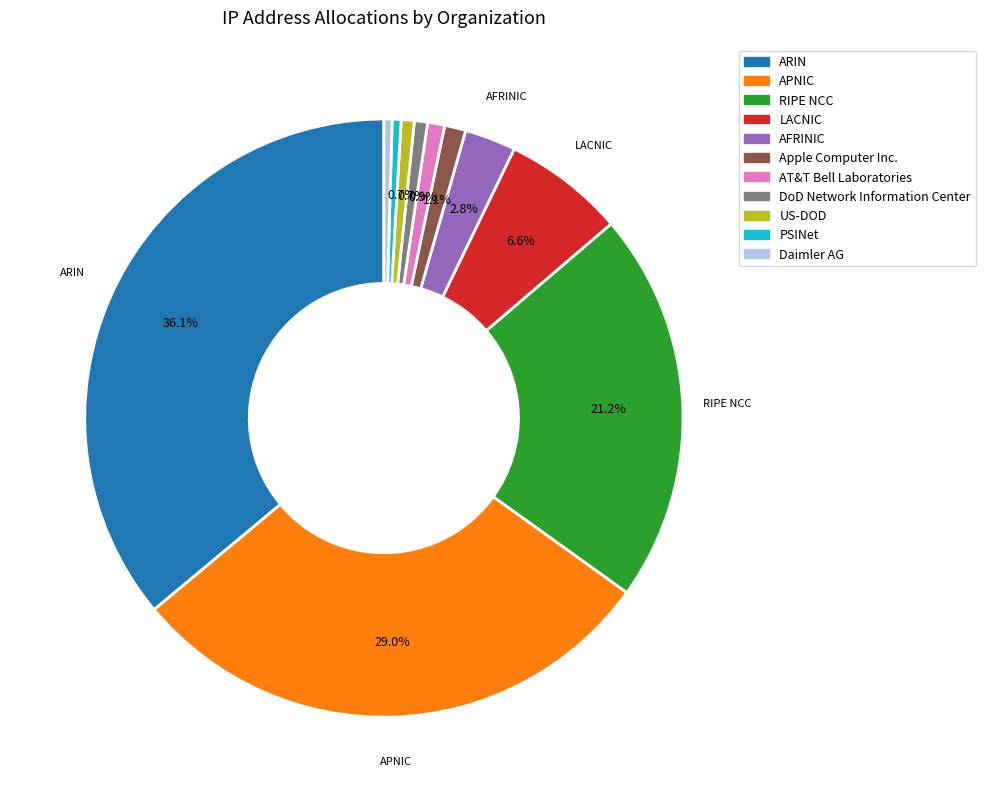

True or false: ARIN accounts for 49% of the total.

False